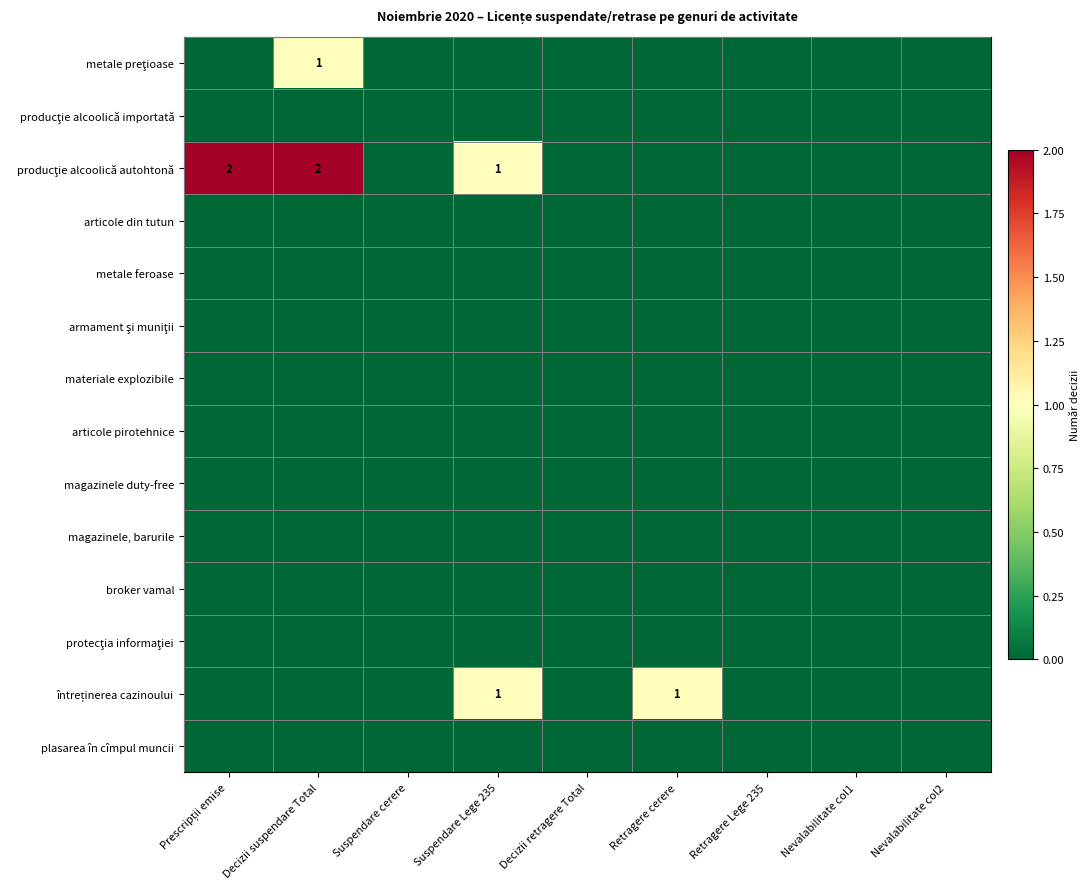

At which category is the sum across all series the highest?

Decizii suspendare Total